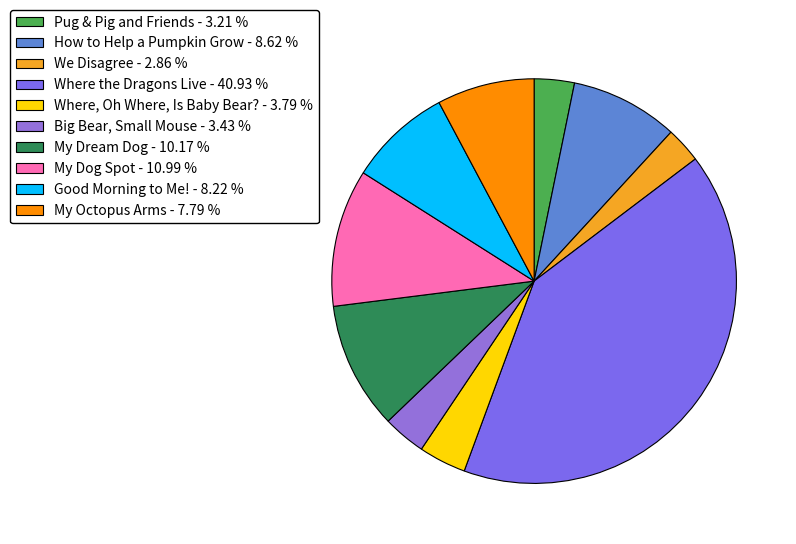

To the nearest percent, what is the difference between the largest and smallest slice percentages?

38%